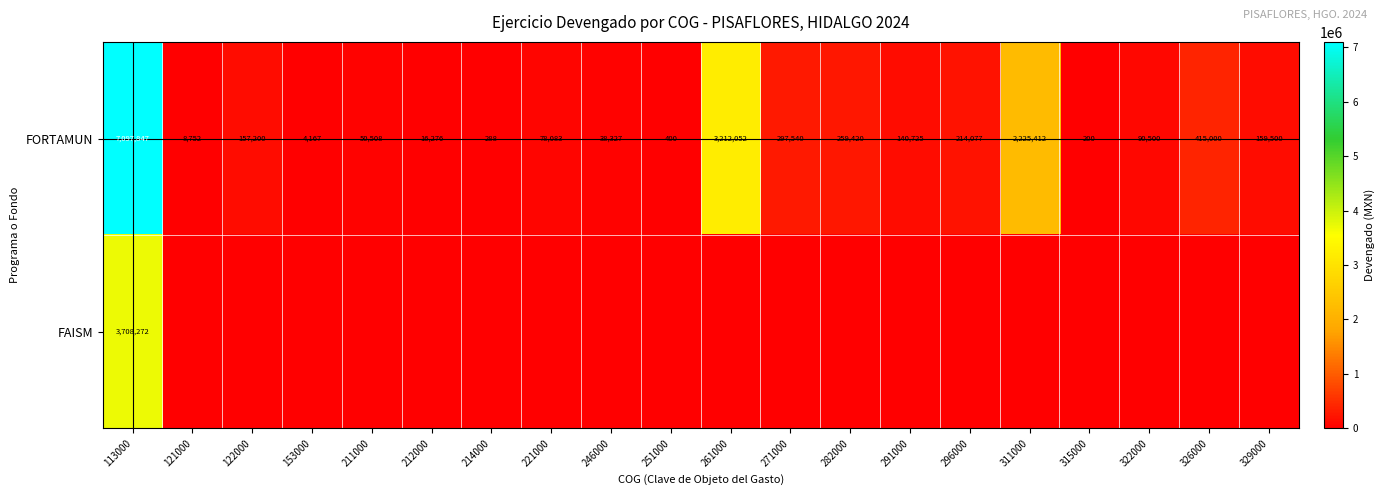

At which label does FORTAMUN first exceed 140725?

113000